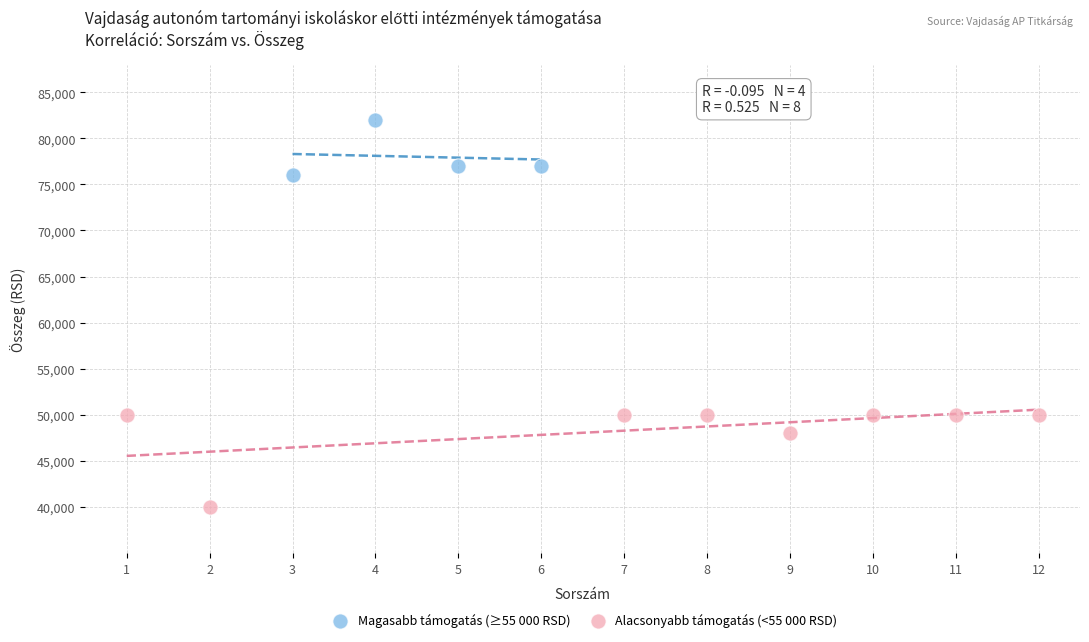

Which series reaches the minimum Y coordinate?

Alacsonyabb támogatás (<55 000 RSD)